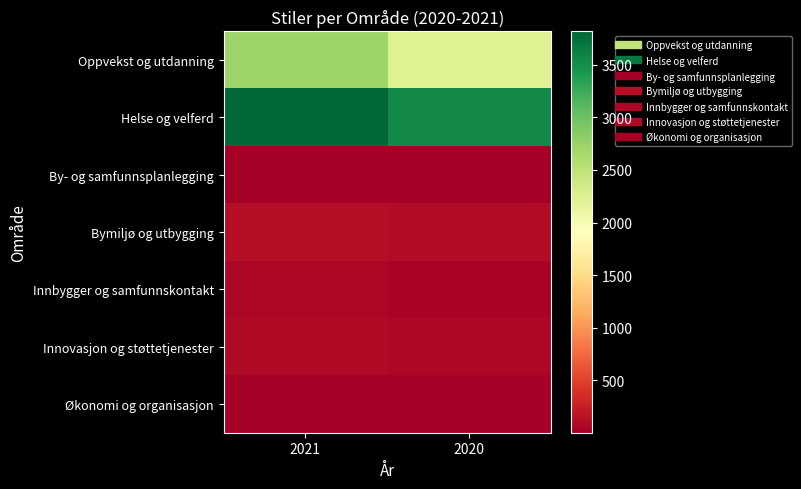

At which category is the sum across all series the highest?

2021